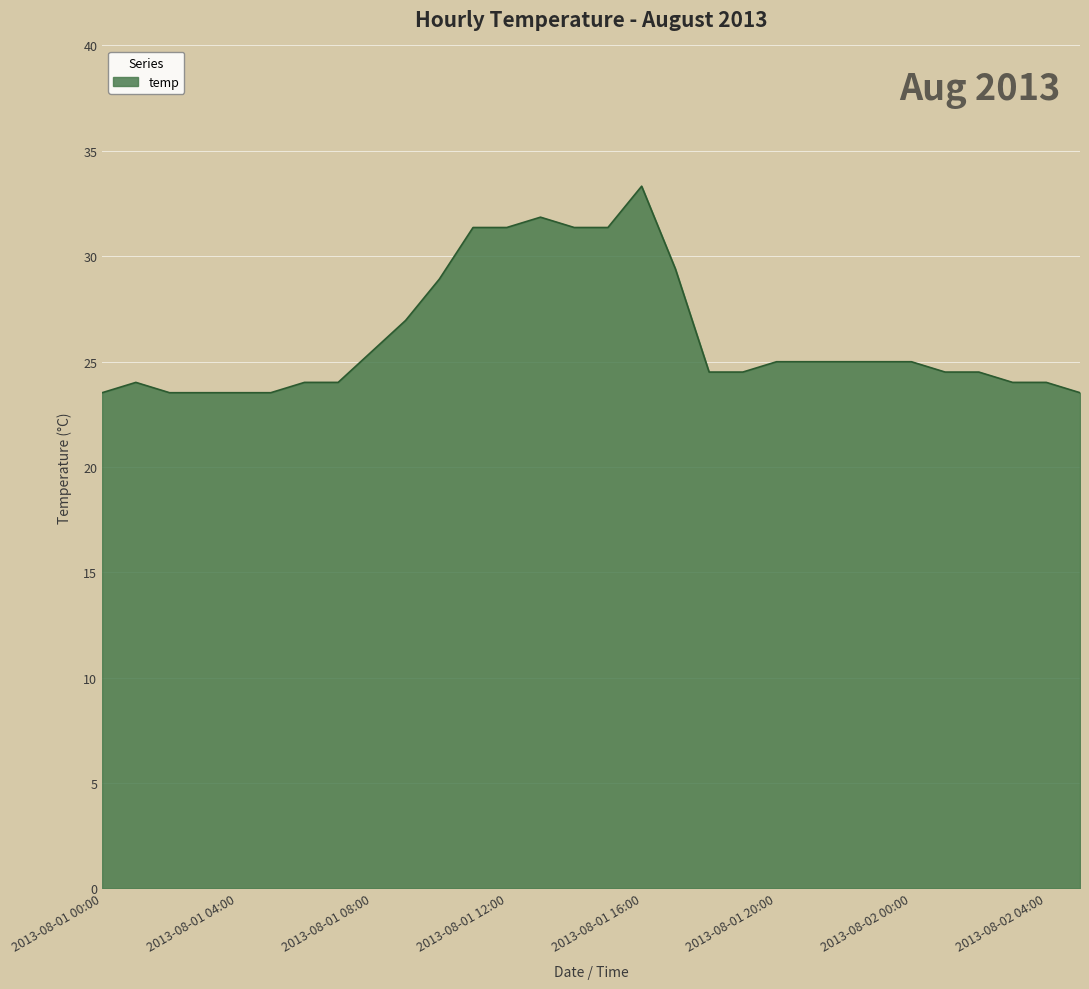

What is the maximum value shown in the chart?

33.3